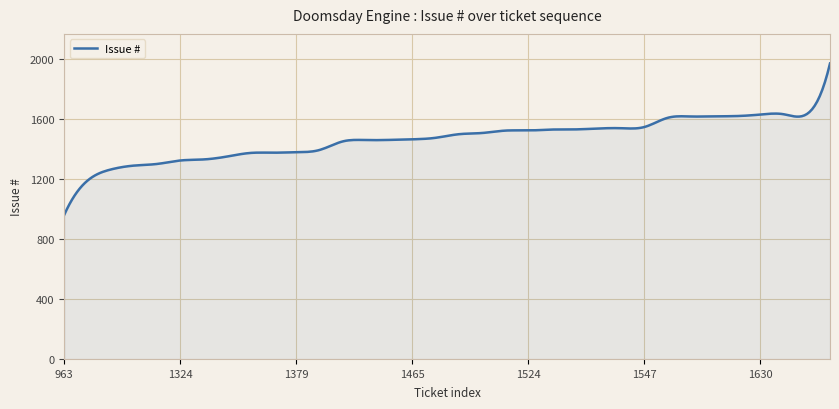

Count the number of data series in this chart.

1